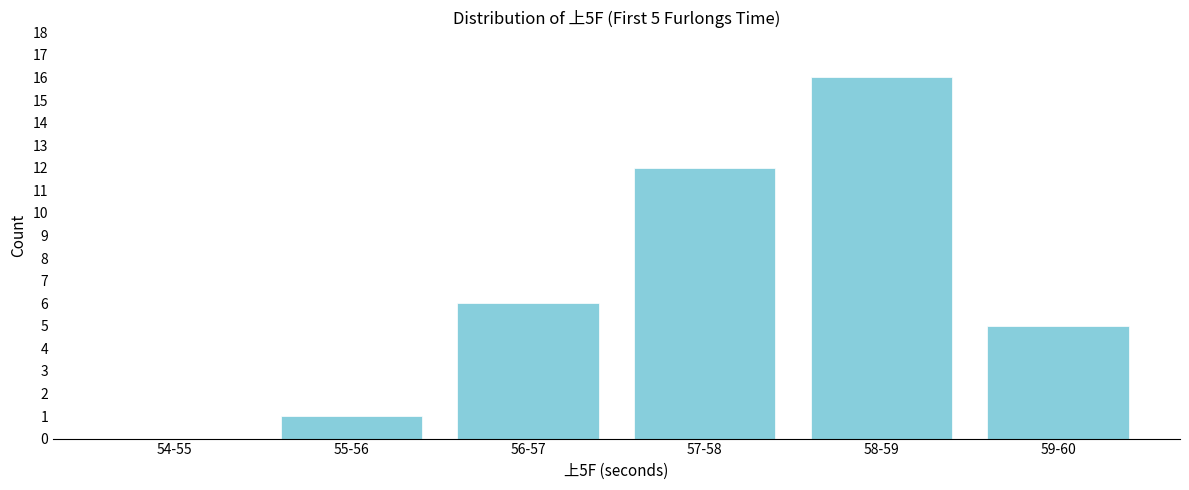

Reading left to right, list all the values displayed in this chart.

54-55=0	55-56=1	56-57=6	57-58=12	58-59=16	59-60=5